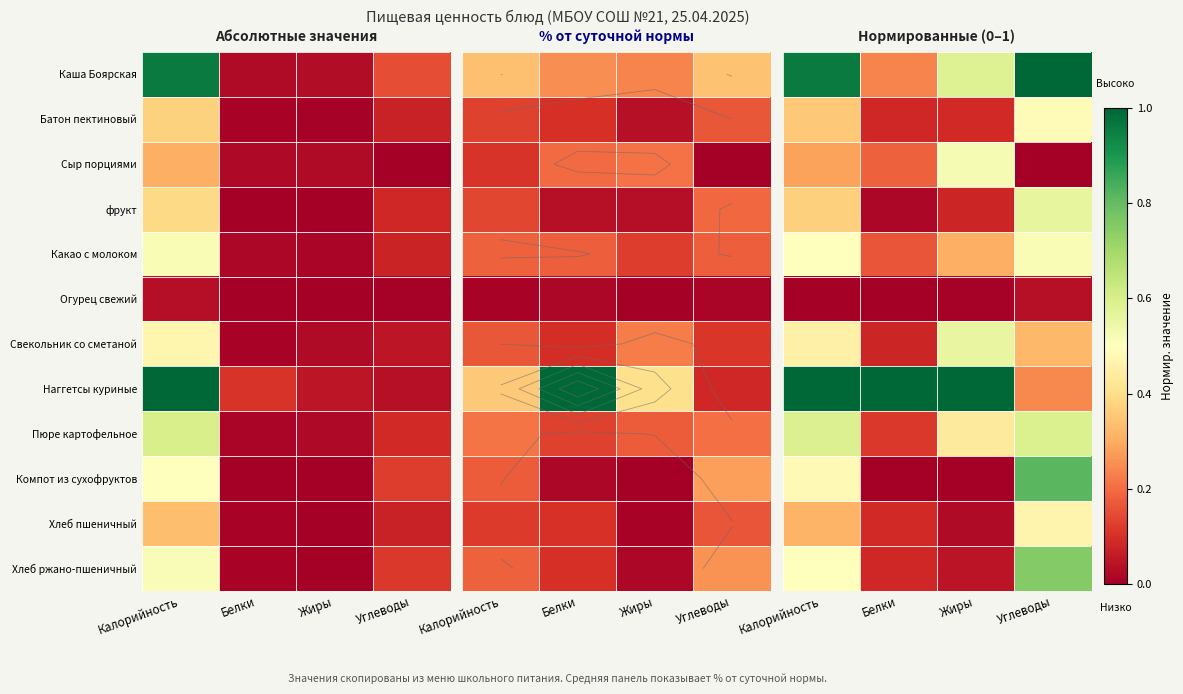

True or false: Пюре картофельное has a value of 0.1 at Белки.

True